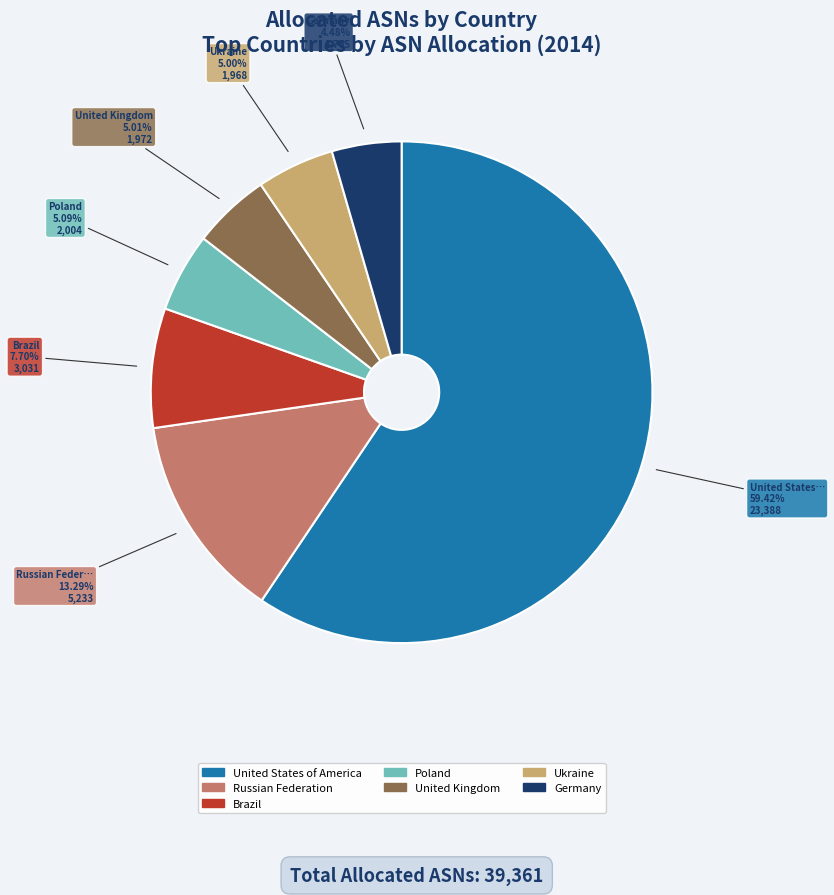

Count the number of slices in the pie.

7